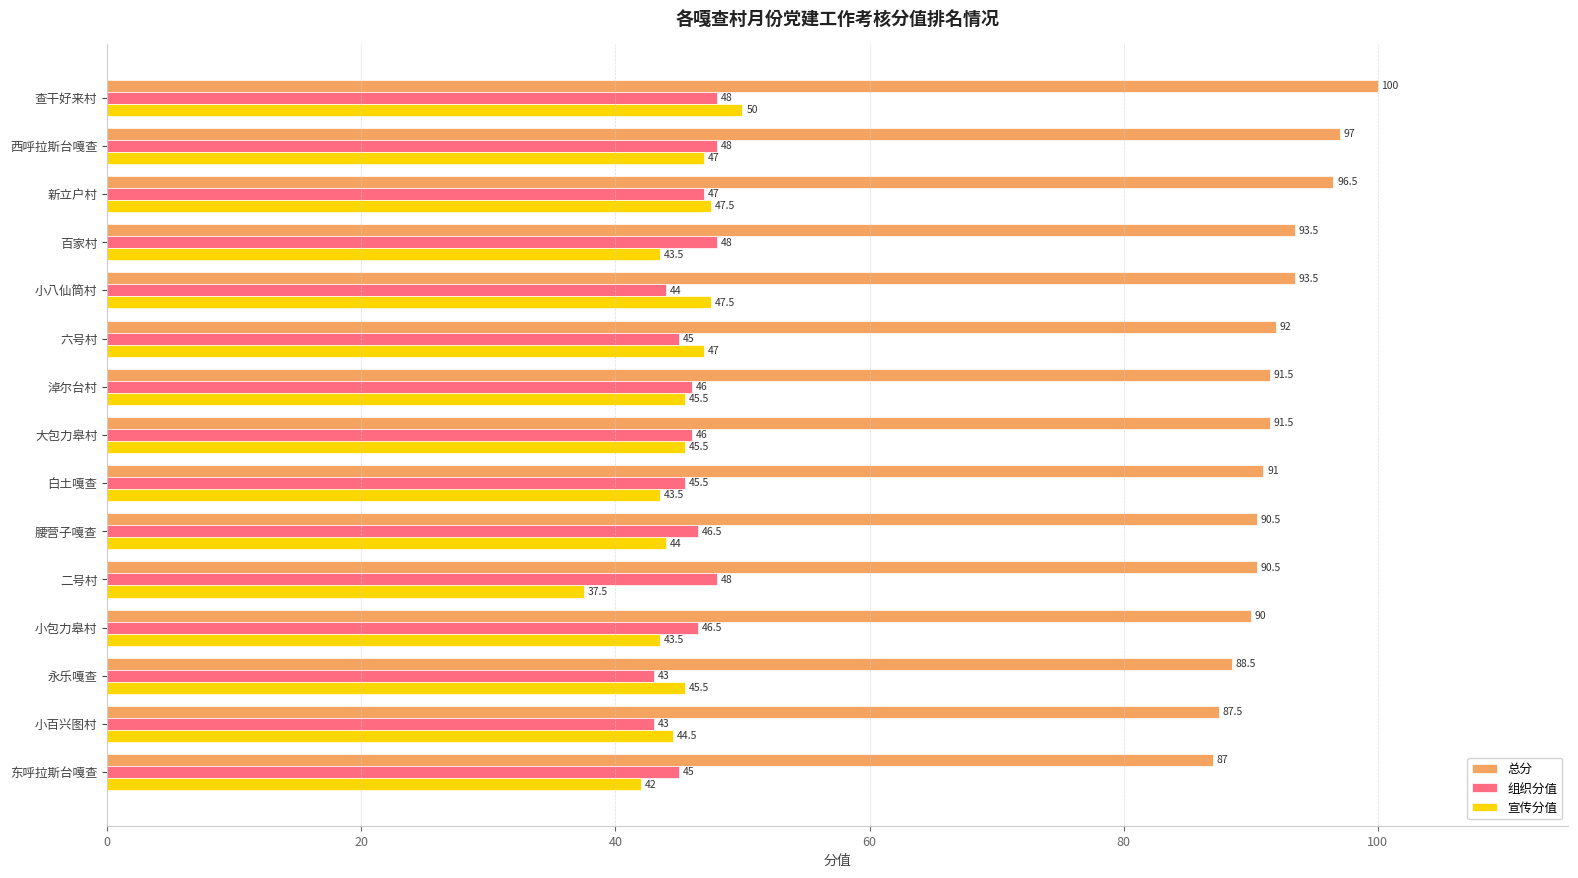

The value of 宣传分值 at 二号村 is 37.5. True or false?

True